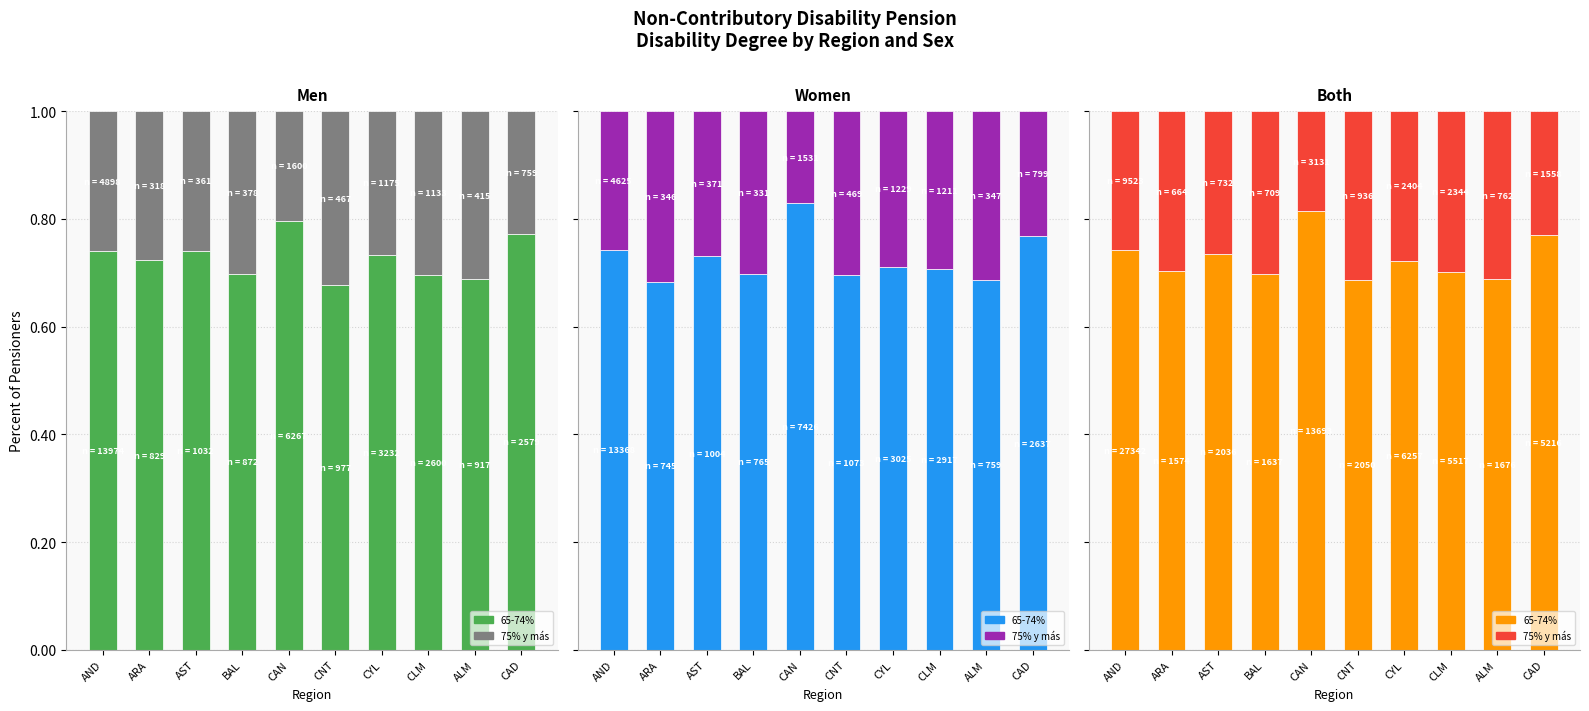

How many series are shown in this chart?

2